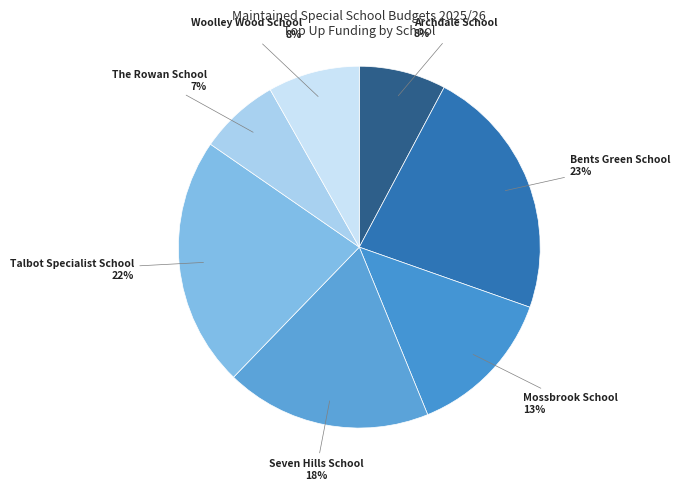

How many slices are in this pie chart?

7